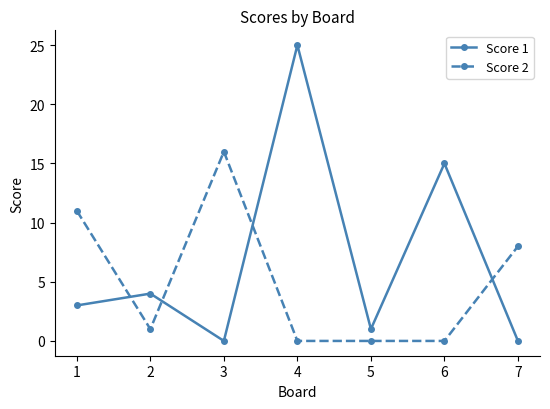

What is the difference between the highest and lowest values at 3?

16